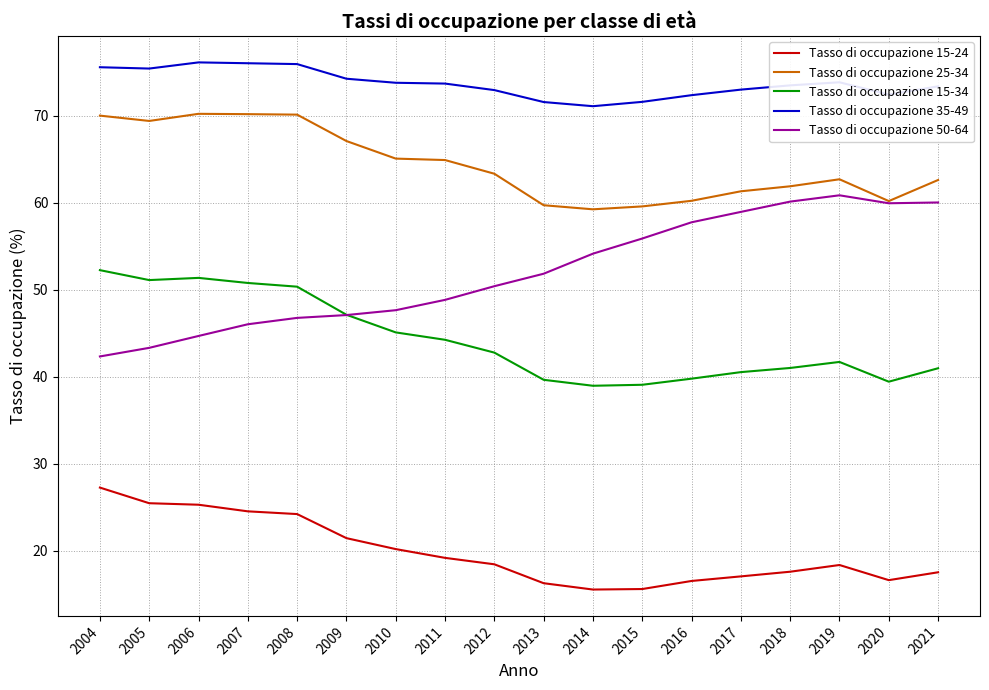

How many values in the Tasso di occupazione 25-34 series exceed 63?

9